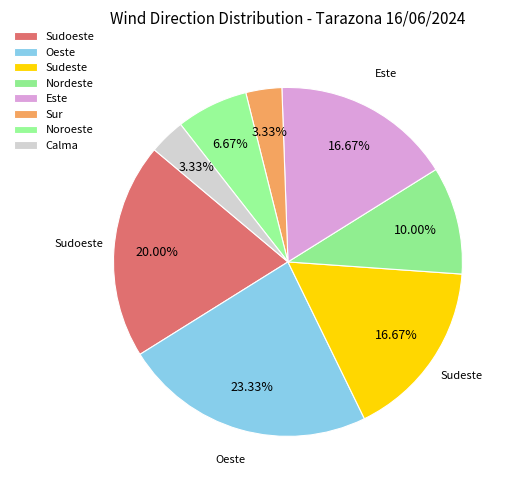

How many slices are in this pie chart?

8